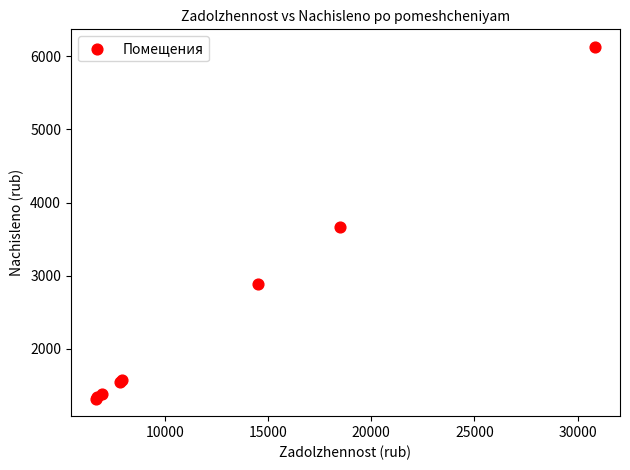

What Y value in the scatter plot is closest to 3725?

3669.0